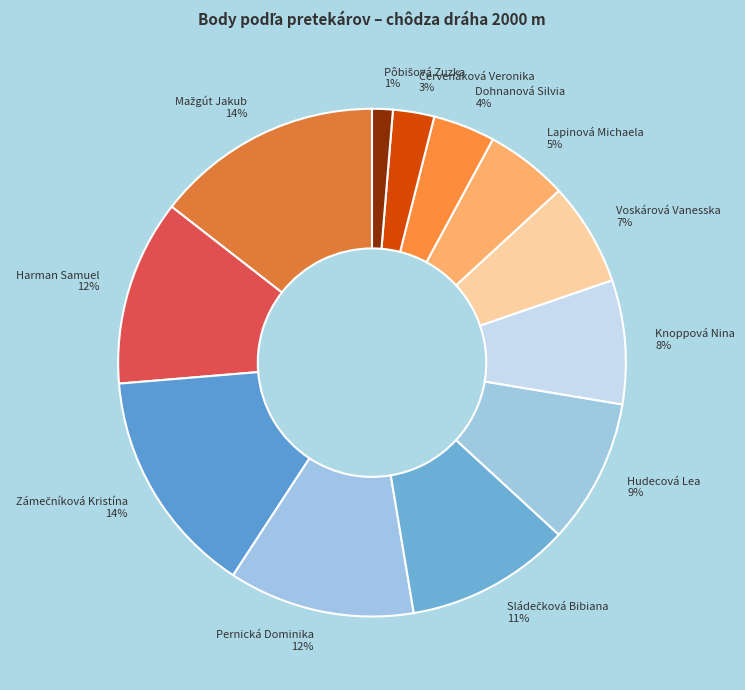

Which has a higher value, Knoppová Nina or Lapinová Michaela?

Knoppová Nina